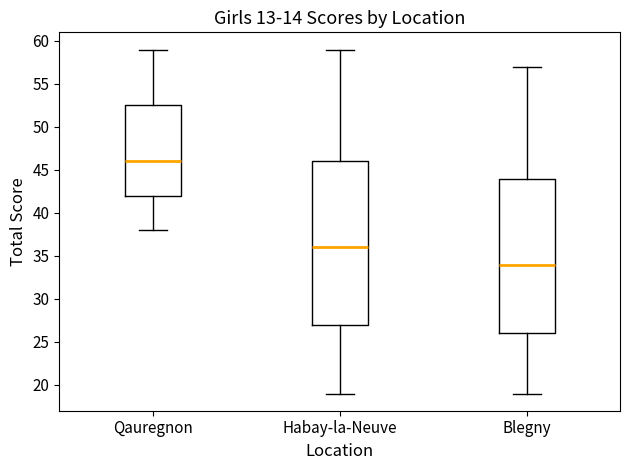

Which box's median line is the highest?

Qauregnon